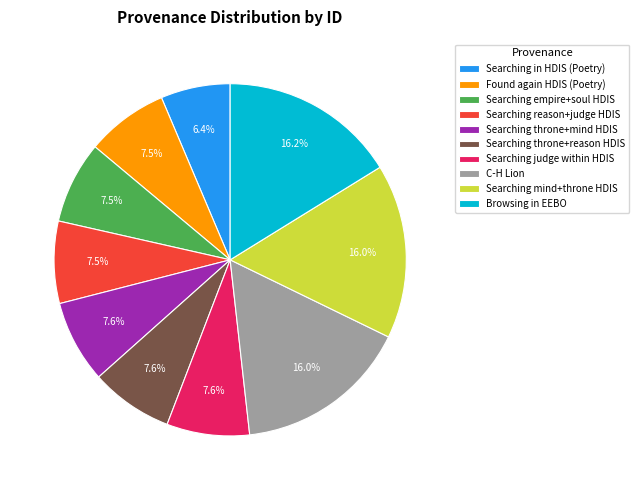

What is the ratio of the value at Searching throne+reason HDIS to the value at Found again HDIS (Poetry)?

1.0